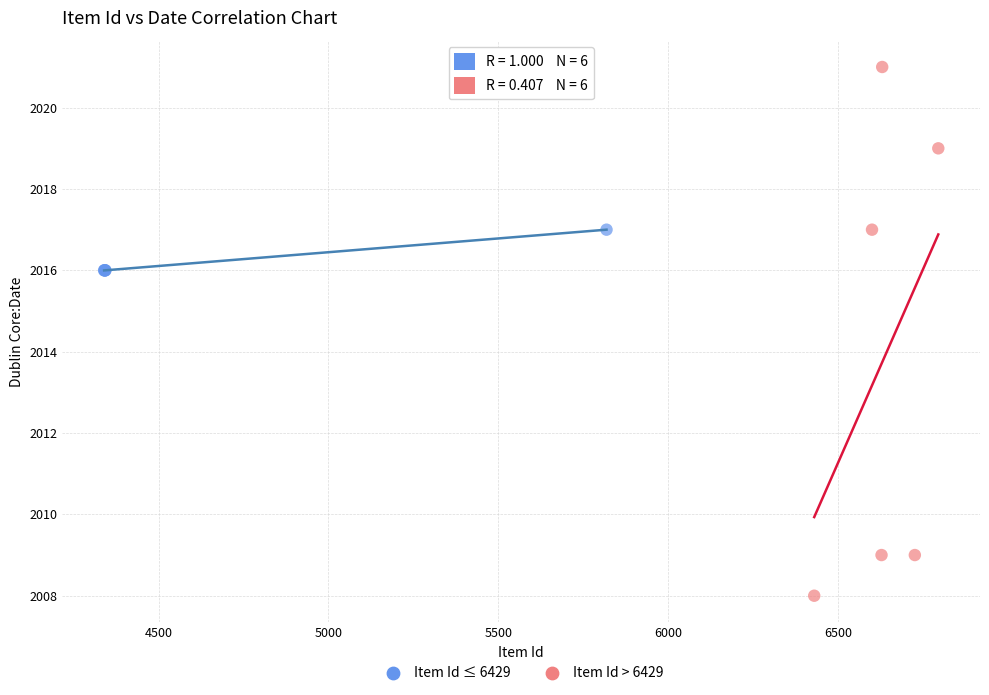

Which series contains the highest Y value?

Item Id > 6429